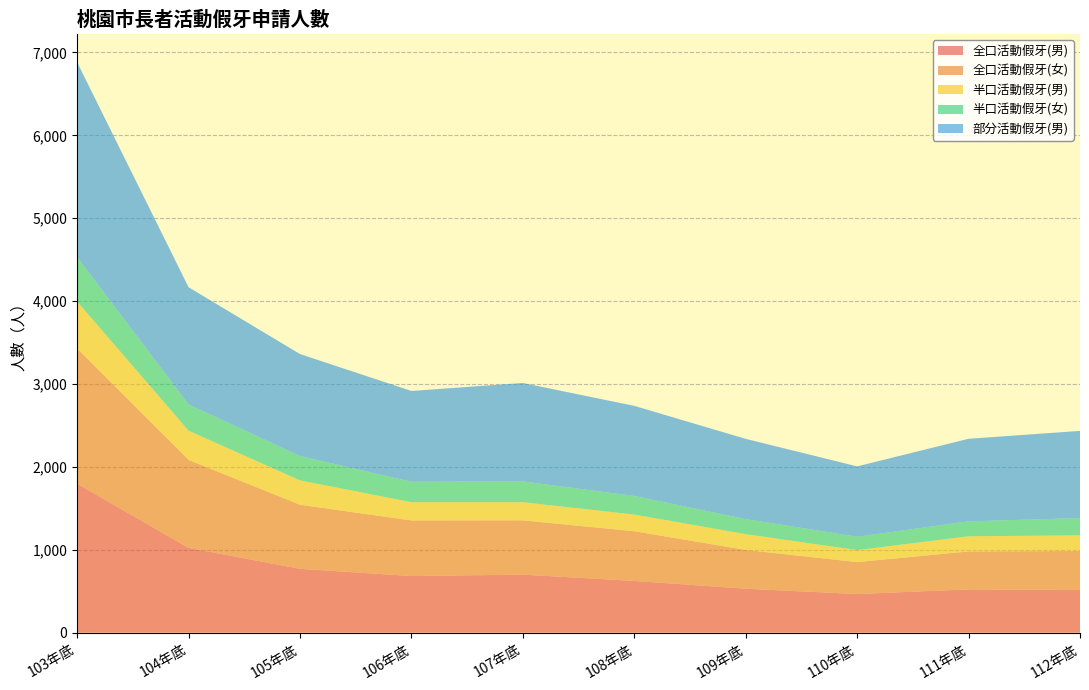

Reading left to right, extract all data points from this chart.

全口活動假牙(男): 1797	1023	770	683	700	624	530	466	522	515
全口活動假牙(女): 1630	1061	773	671	655	599	468	385	458	470
半口活動假牙(男): 568	353	294	220	219	202	191	145	183	189
半口活動假牙(女): 535	316	294	246	251	224	181	161	180	208
部分活動假牙(男): 2351	1414	1230	1096	1187	1087	968	849	996	1052